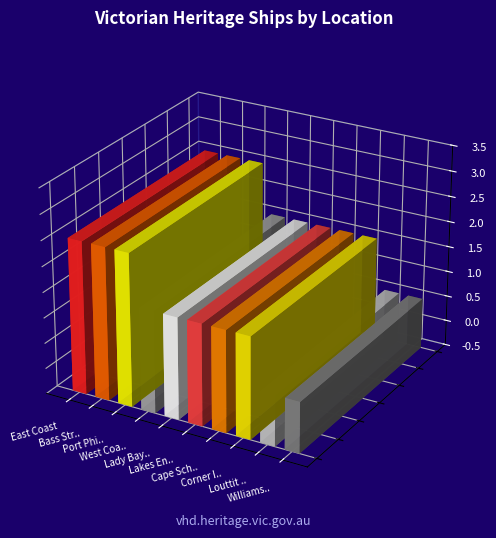

What is the maximum value shown in the chart?

3